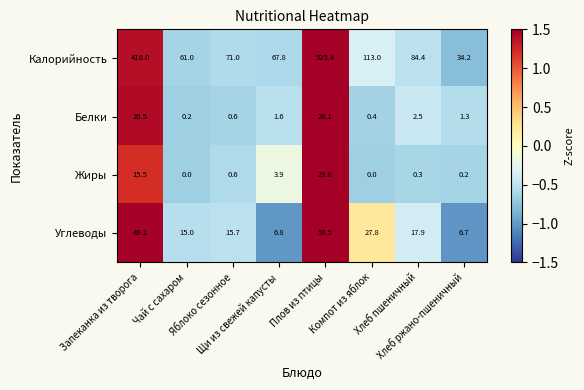

Which series has the largest total across all categories?

Калорийность